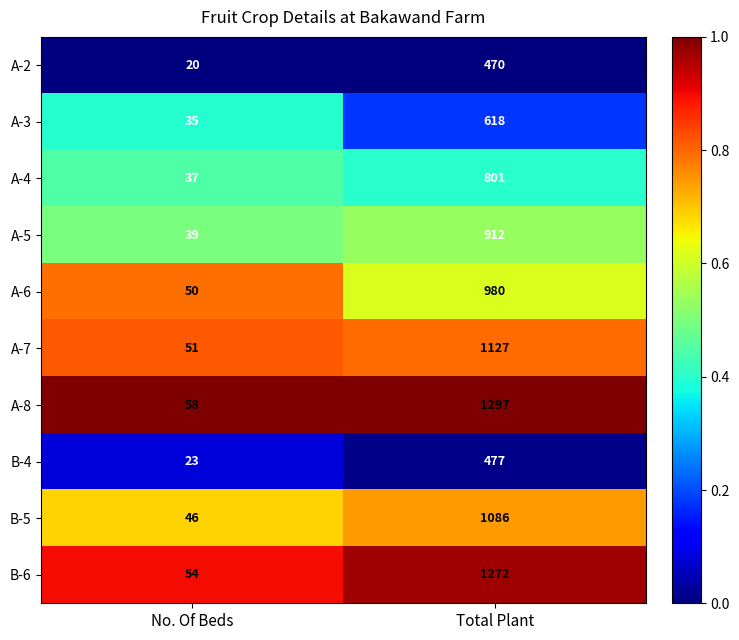

Is the value of A-5 at No. Of Beds greater than the value of A-3 at No. Of Beds?

Yes